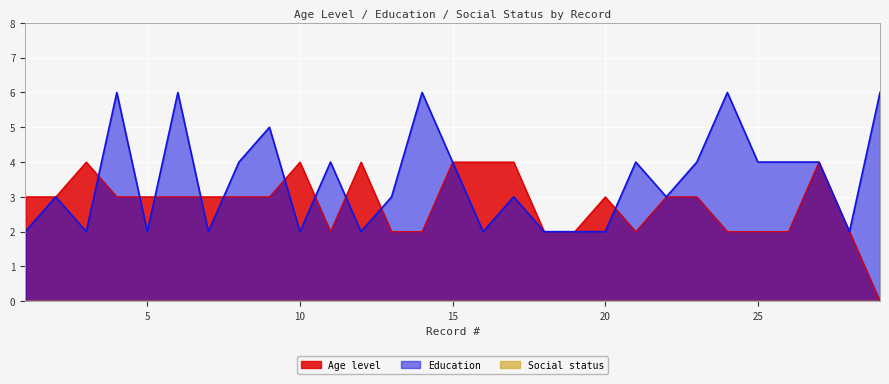

What is the difference between the maximum and minimum values in the Education series?

4